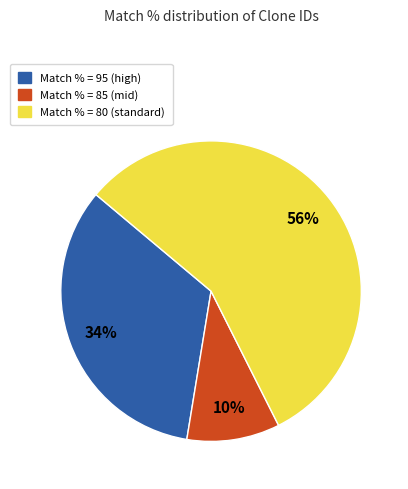

Which slice is the largest?

Match % = 80 (standard)